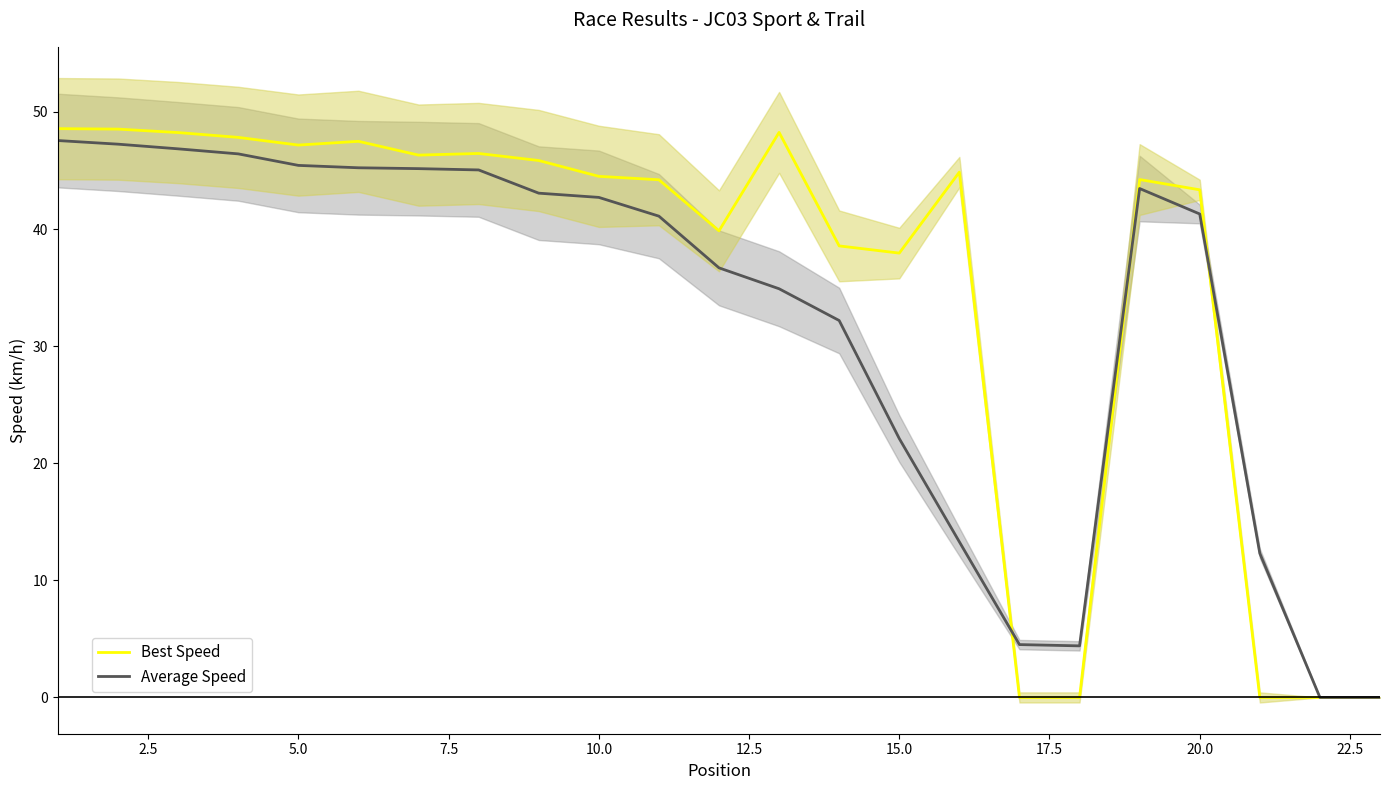

At which label is Average Speed closest to 23?

15.0